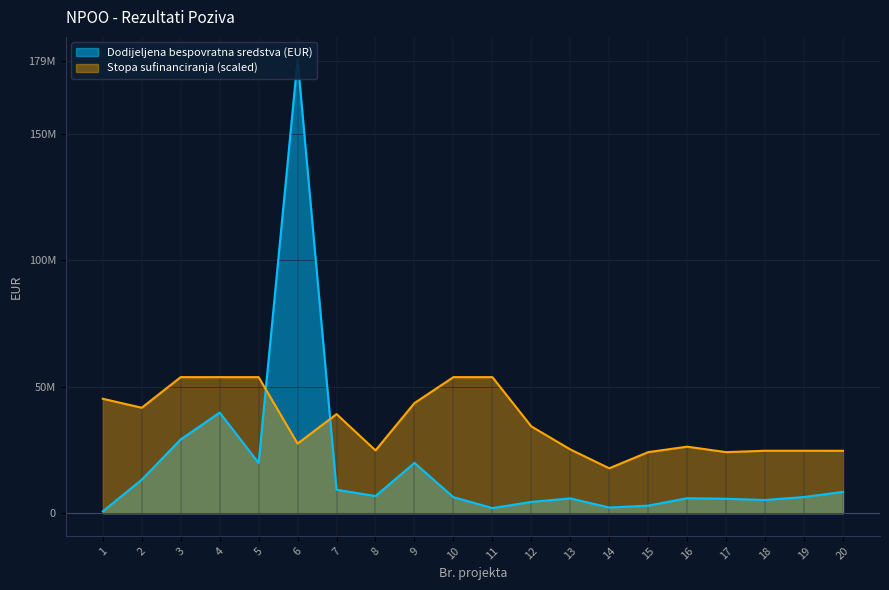

What is the difference between the Stopa sufinanciranja values at 6 and 7?

11673304.9